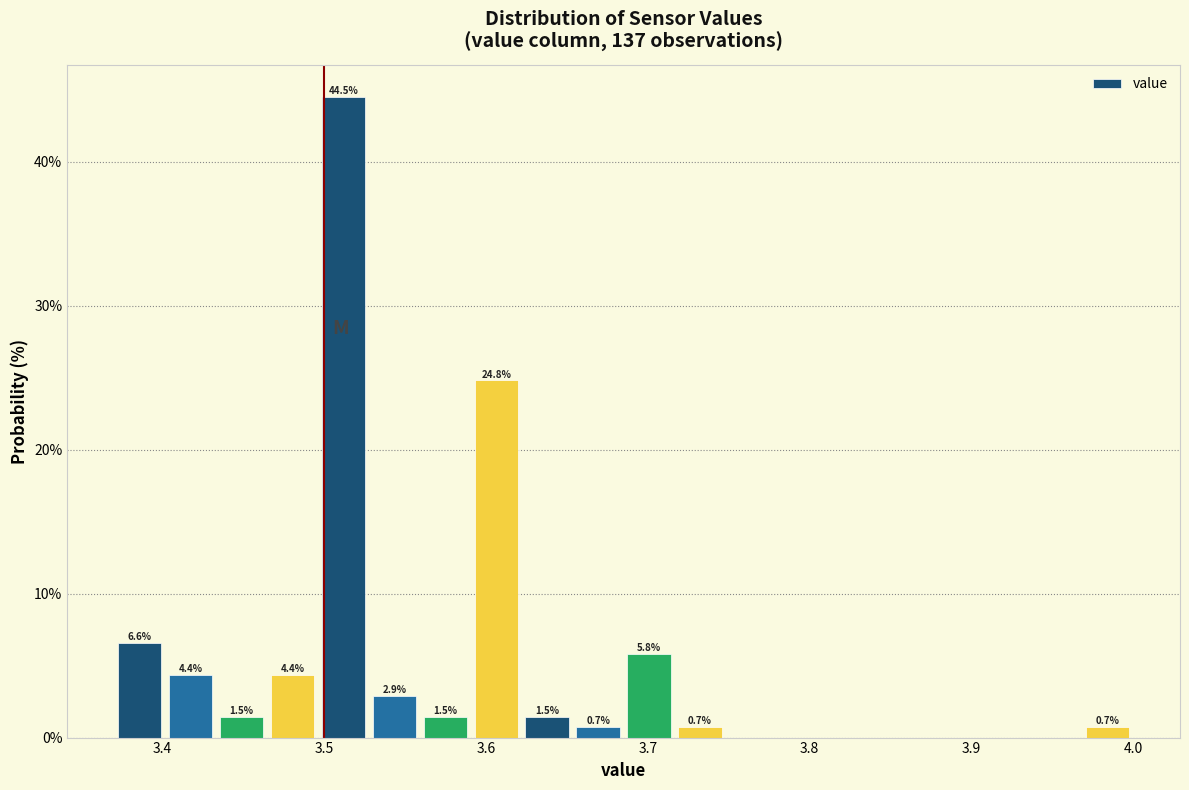

Read against the x-axis, roughly where is the centre of the tallest bar?

3.51